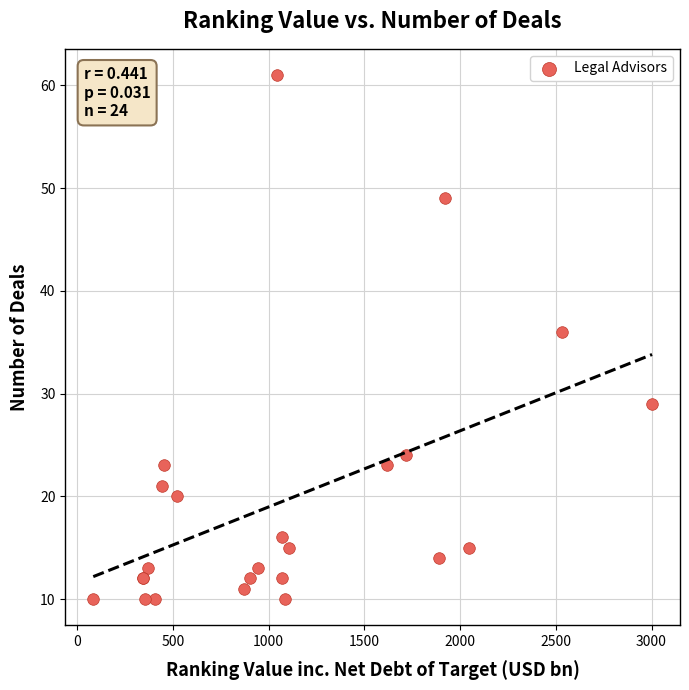

What Y value in the scatter plot is closest to 35?

36